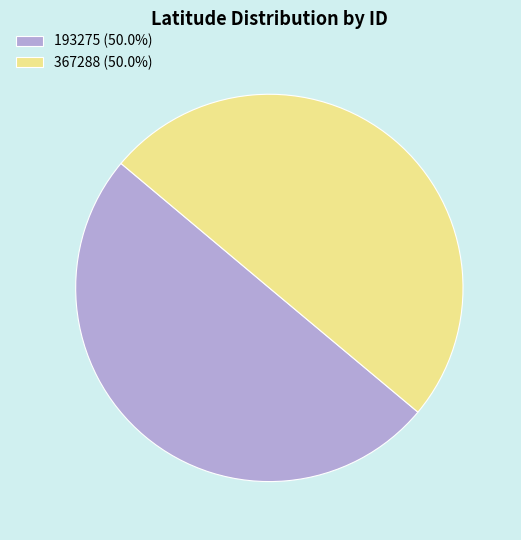

How many segments does this pie chart have?

2